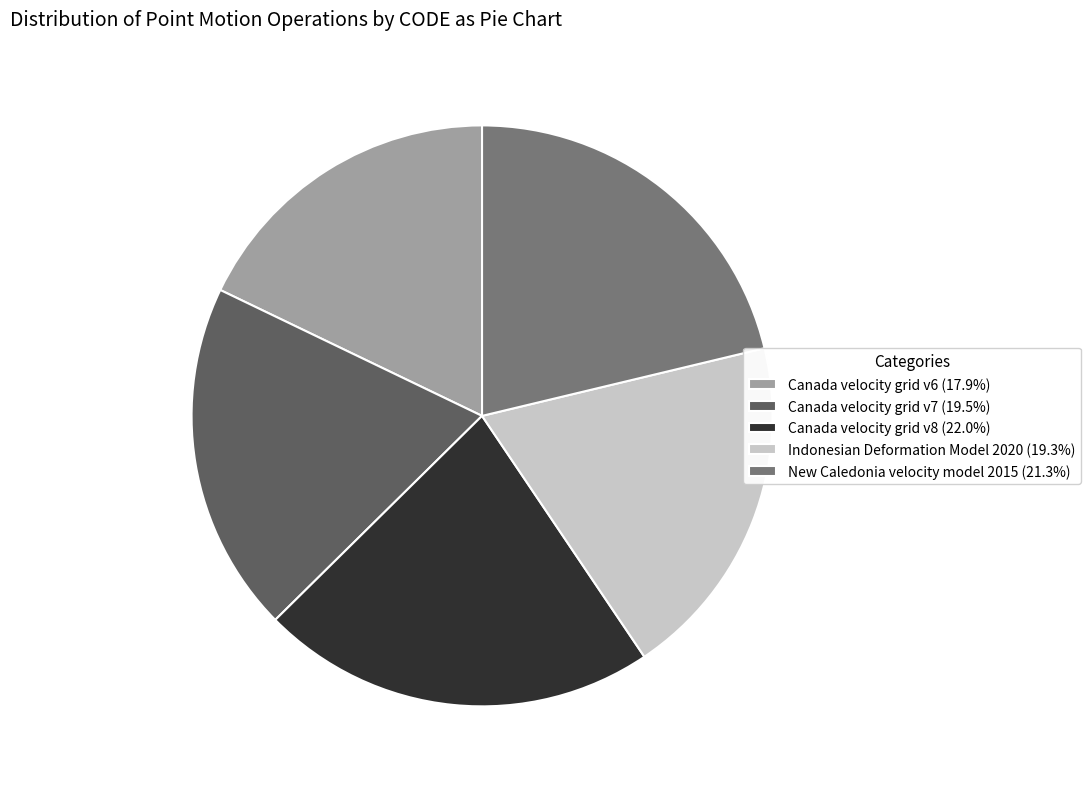

Does Indonesian Deformation Model 2020 account for over 50% of the chart?

No